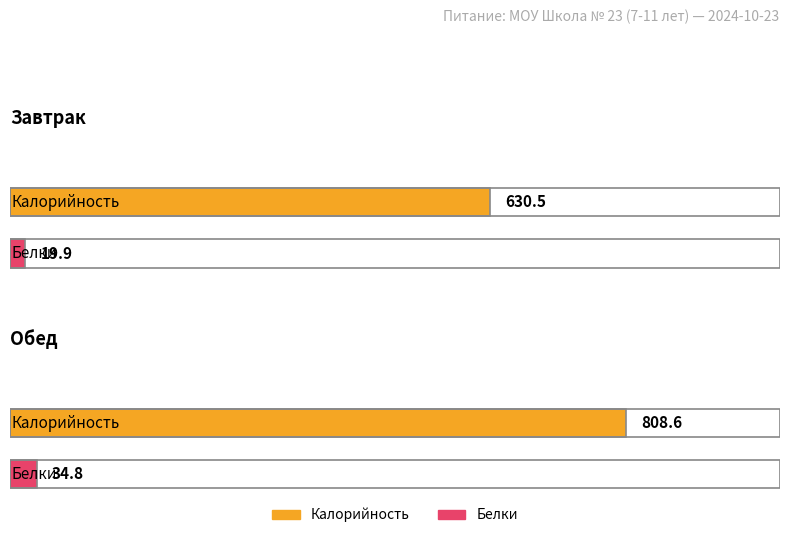

What is the maximum value shown in the chart?

808.6